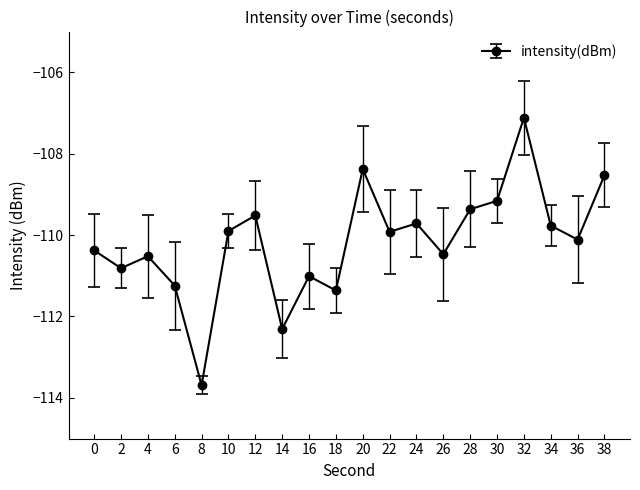

Reading left to right, transcribe all the data shown in this chart.

0=-110.4	2=-110.8	4=-110.5	6=-111.2	8=-113.7	10=-109.9	12=-109.5	14=-112.3	16=-111.0	18=-111.4	20=-108.4	22=-109.9	24=-109.7	26=-110.5	28=-109.4	30=-109.2	32=-107.1	34=-109.8	36=-110.1	38=-108.5